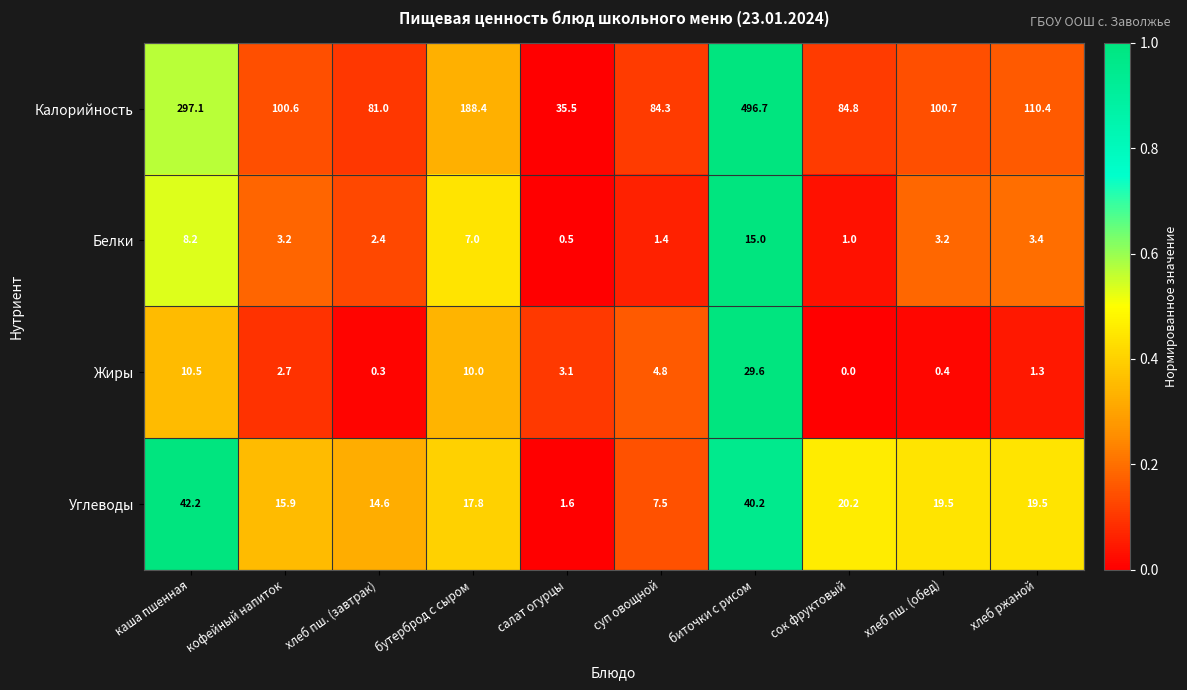

What is the difference between the maximum and second lowest values in the Калорийность series?

415.7